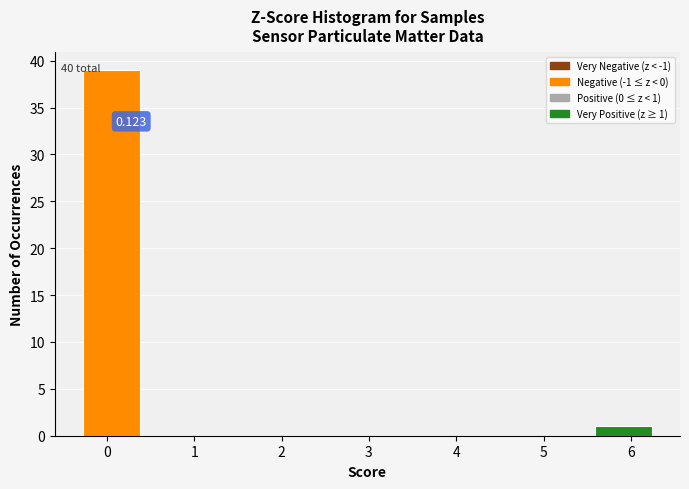

Which range on the x-axis has the tallest bar?

-0.3 to 0.4